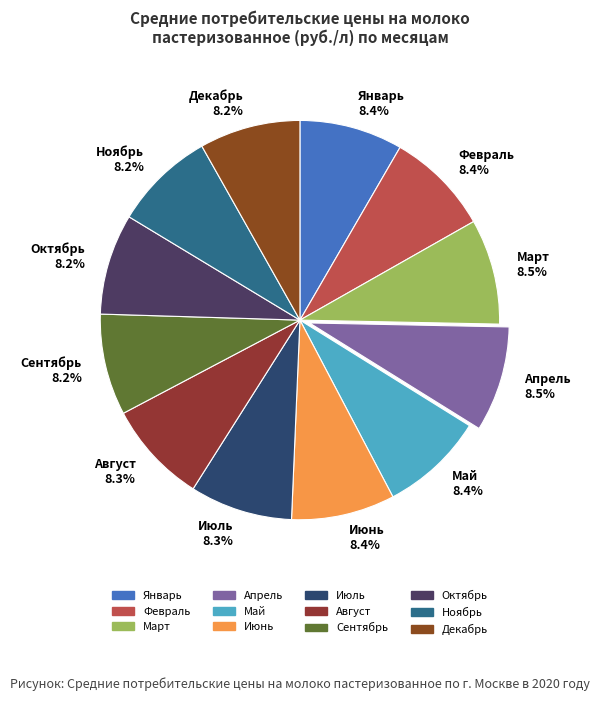

The Октябрь slice represents 19% of the pie. True or false?

False